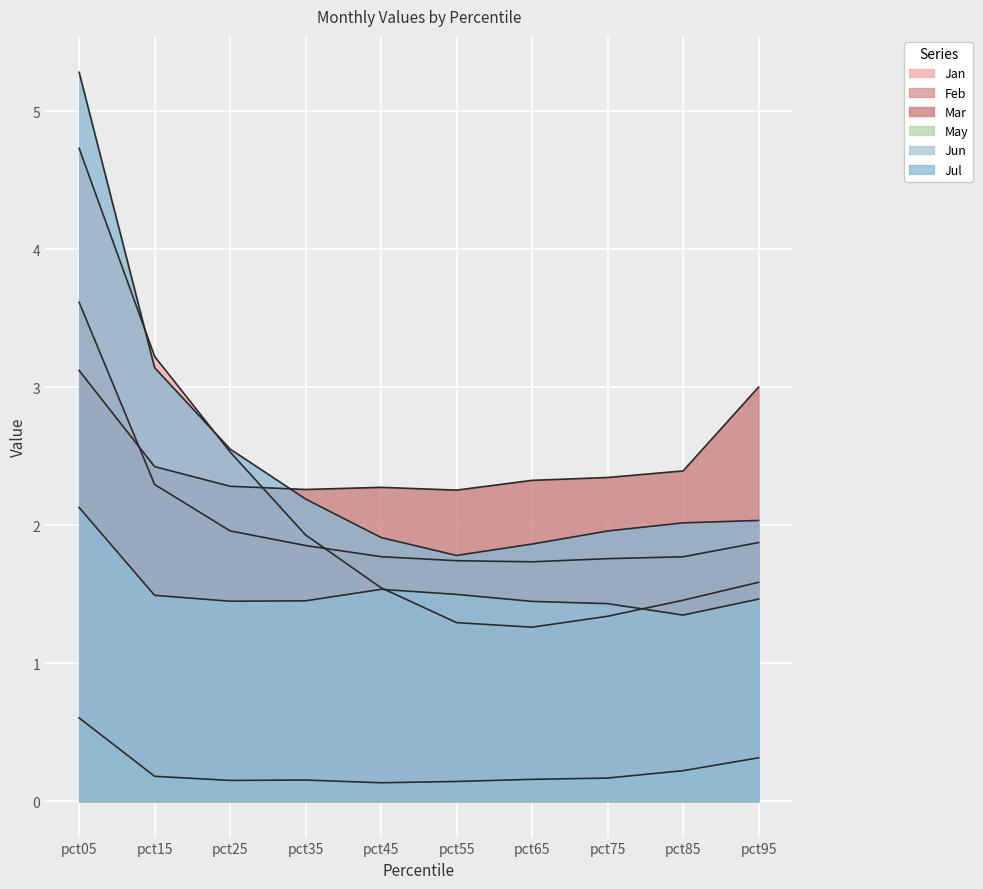

Reading left to right, what are all the values shown in this chart?

Jan: pct05=4.7	pct15=3.2	pct25=2.5	pct35=1.9	pct45=1.5	pct55=1.3	pct65=1.3	pct75=1.3	pct85=1.5	pct95=1.6
Feb: pct05=3.6	pct15=2.3	pct25=2.0	pct35=1.9	pct45=1.8	pct55=1.7	pct65=1.7	pct75=1.8	pct85=1.8	pct95=1.9
Mar: pct05=3.1	pct15=2.4	pct25=2.3	pct35=2.3	pct45=2.3	pct55=2.3	pct65=2.3	pct75=2.3	pct85=2.4	pct95=3.0
May: pct05=0.6	pct15=0.2	pct25=0.2	pct35=0.2	pct45=0.1	pct55=0.1	pct65=0.2	pct75=0.2	pct85=0.2	pct95=0.3
Jun: pct05=2.1	pct15=1.5	pct25=1.4	pct35=1.5	pct45=1.5	pct55=1.5	pct65=1.4	pct75=1.4	pct85=1.3	pct95=1.5
Jul: pct05=5.3	pct15=3.1	pct25=2.6	pct35=2.2	pct45=1.9	pct55=1.8	pct65=1.9	pct75=2.0	pct85=2.0	pct95=2.0